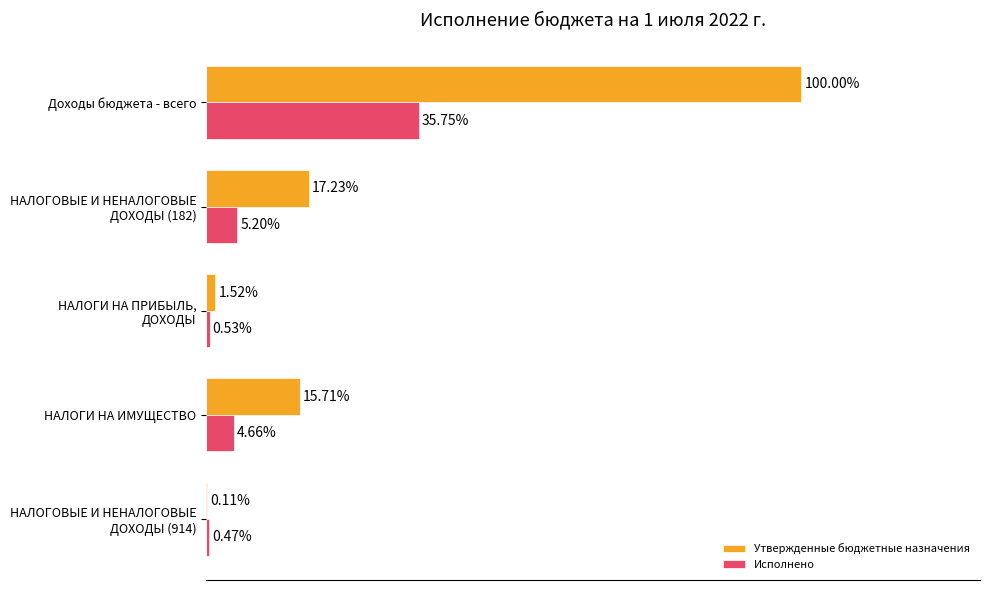

At which category is the sum across all series the highest?

Доходы бюджета - всего